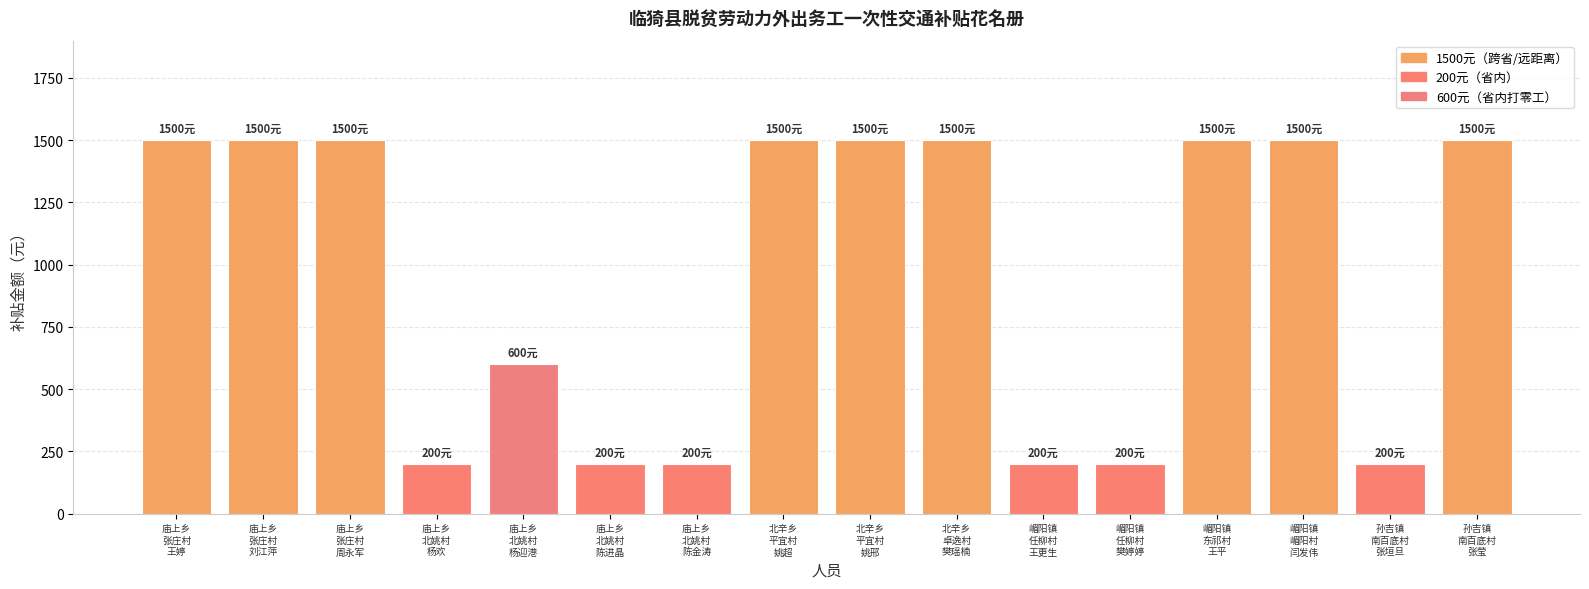

What is the ratio of the value at 北辛乡
平宜村
姚邢 to the value at 庙上乡
张庄村
王婷?

1.0